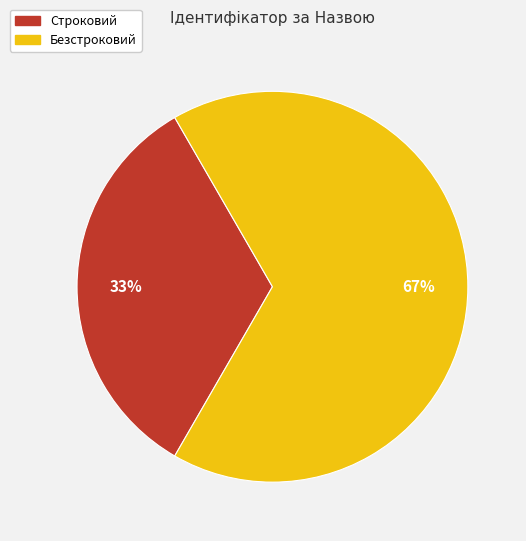

The Строковий slice represents 33% of the pie. True or false?

True